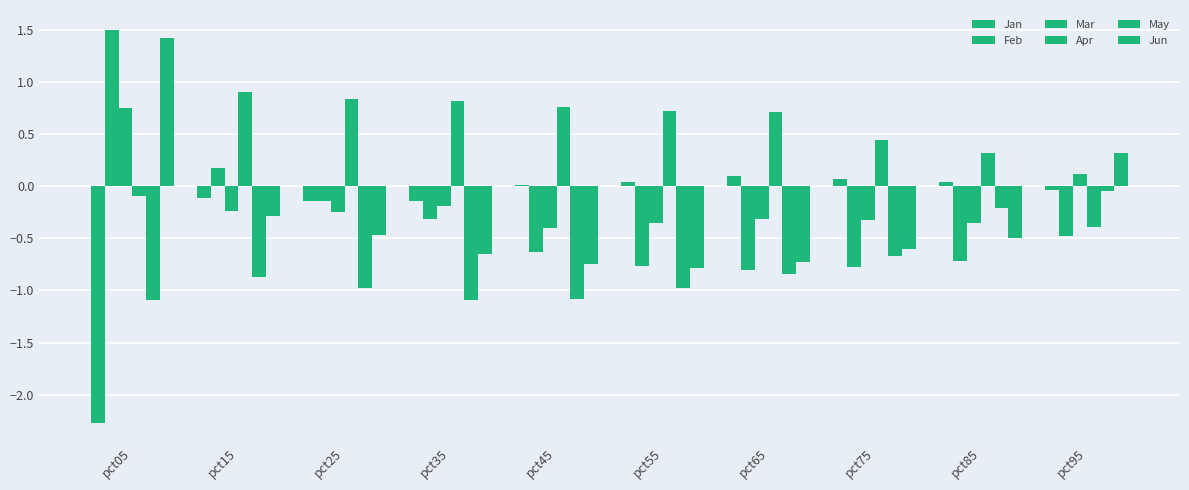

Reading right to left, list all the values displayed in this chart.

Jan: pct95=-0.0	pct85=0.0	pct75=0.1	pct65=0.1	pct55=0.0	pct45=0.0	pct35=-0.1	pct25=-0.1	pct15=-0.1	pct05=-2.3
Feb: pct95=-0.5	pct85=-0.7	pct75=-0.8	pct65=-0.8	pct55=-0.8	pct45=-0.6	pct35=-0.3	pct25=-0.1	pct15=0.2	pct05=1.5
Mar: pct95=0.1	pct85=-0.3	pct75=-0.3	pct65=-0.3	pct55=-0.4	pct45=-0.4	pct35=-0.2	pct25=-0.2	pct15=-0.2	pct05=0.8
Apr: pct95=-0.4	pct85=0.3	pct75=0.4	pct65=0.7	pct55=0.7	pct45=0.8	pct35=0.8	pct25=0.8	pct15=0.9	pct05=-0.1
May: pct95=-0.0	pct85=-0.2	pct75=-0.7	pct65=-0.8	pct55=-1.0	pct45=-1.1	pct35=-1.1	pct25=-1.0	pct15=-0.9	pct05=-1.1
Jun: pct95=0.3	pct85=-0.5	pct75=-0.6	pct65=-0.7	pct55=-0.8	pct45=-0.7	pct35=-0.7	pct25=-0.5	pct15=-0.3	pct05=1.4